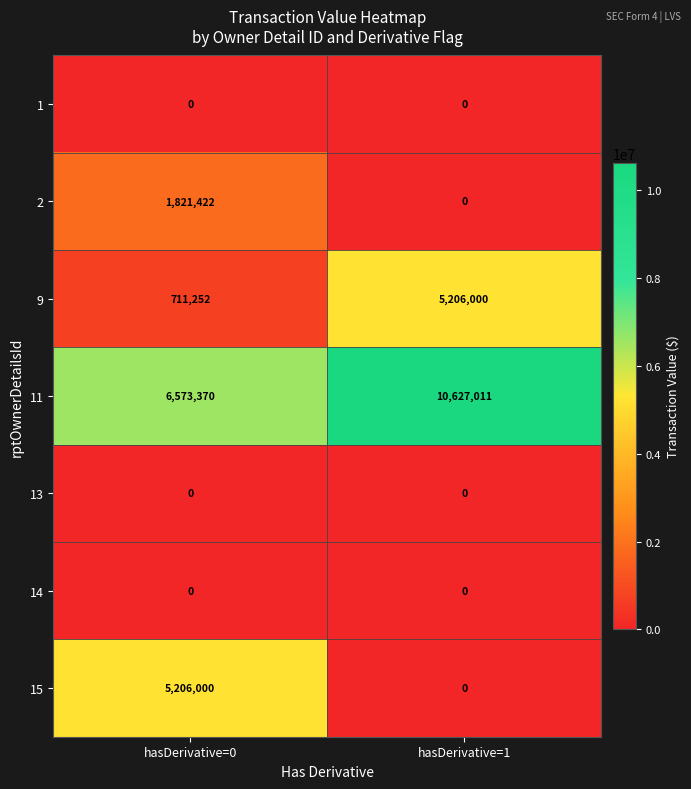

At which category is the sum across all series the highest?

hasDerivative=1